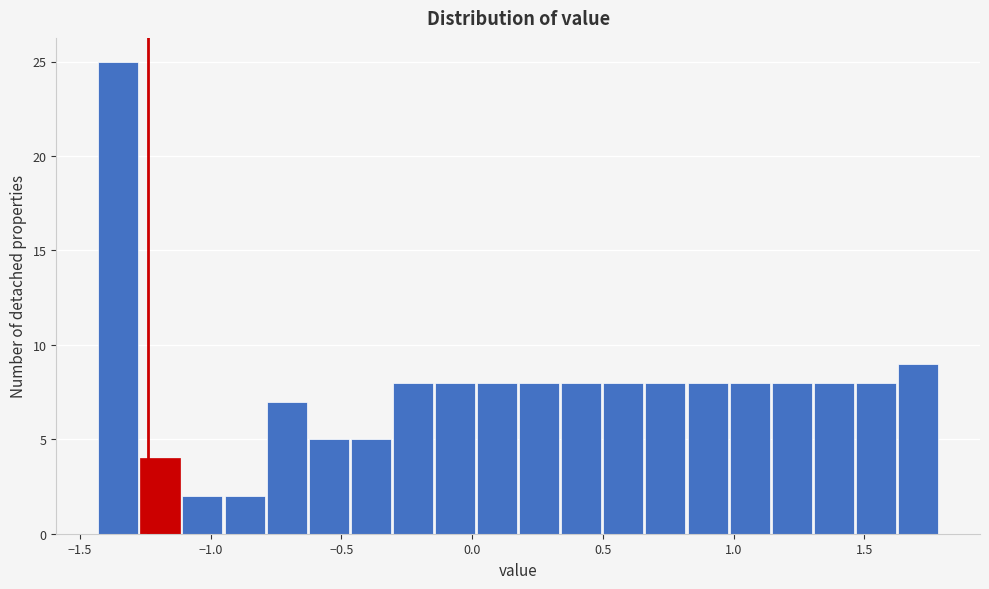

Around what value on the x-axis is the tallest bar? Give the approximate position of its centre, as read against the axis.

-1.35